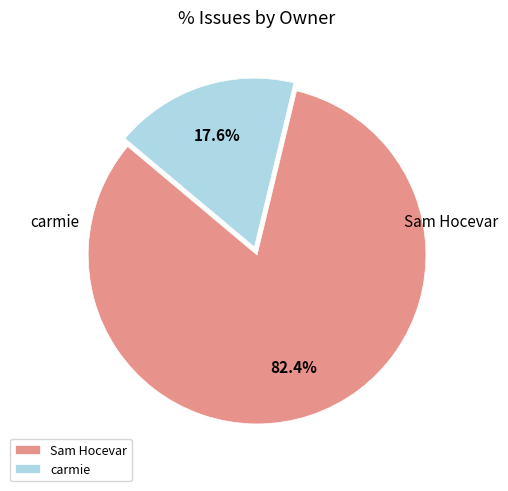

To the nearest percent, what is the difference between the largest and smallest slice percentages?

65%